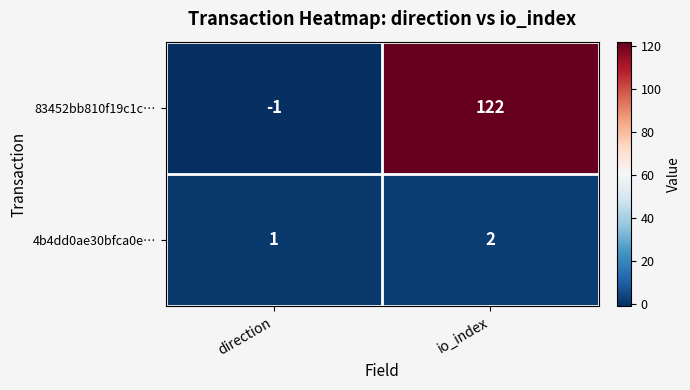

What is the total value across all series at io_index?

124